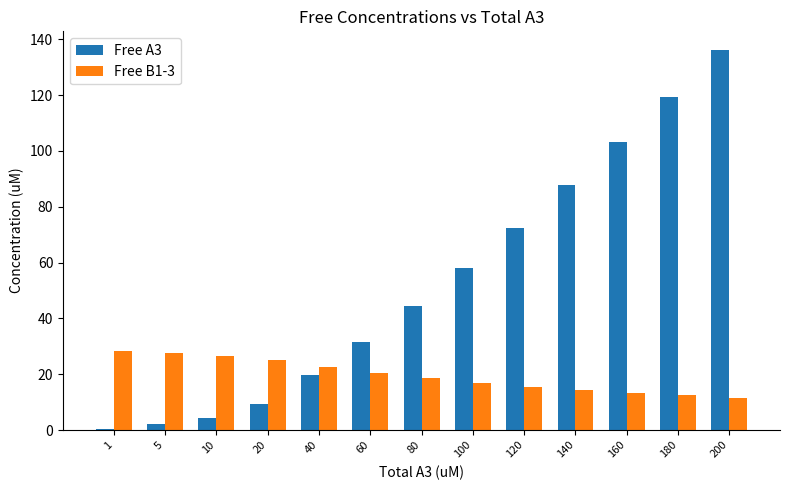

What is the total value across all series at 1?

28.6